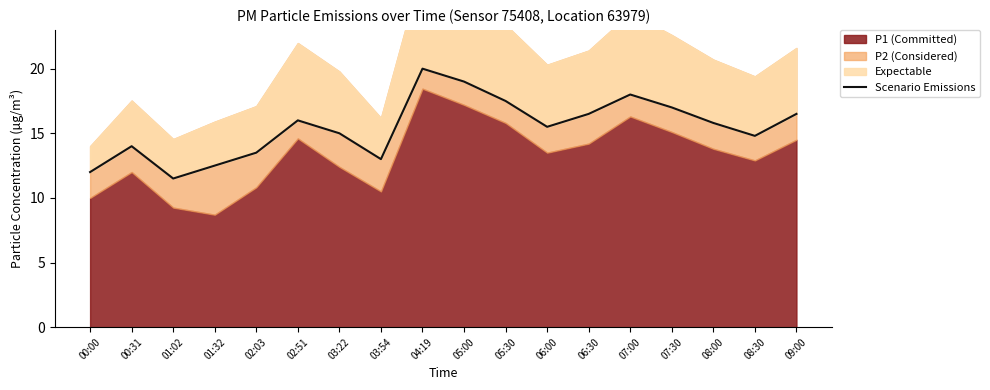

What is the label of the 12th point from the right?

03:22